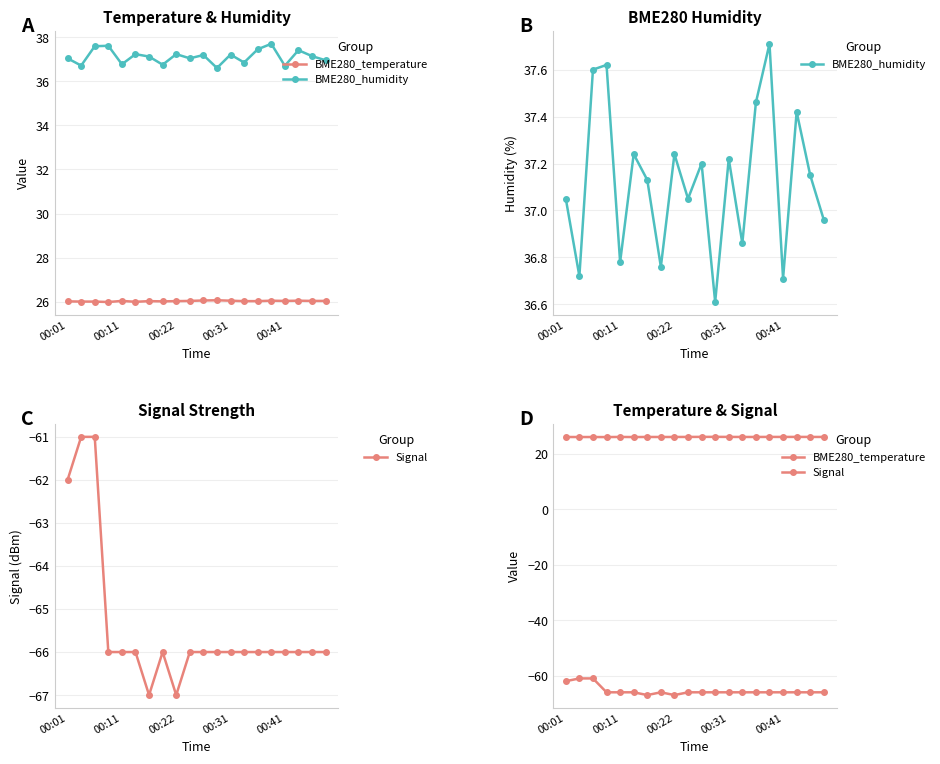

True or false: Signal and BME280_temperature intersect in this chart.

False